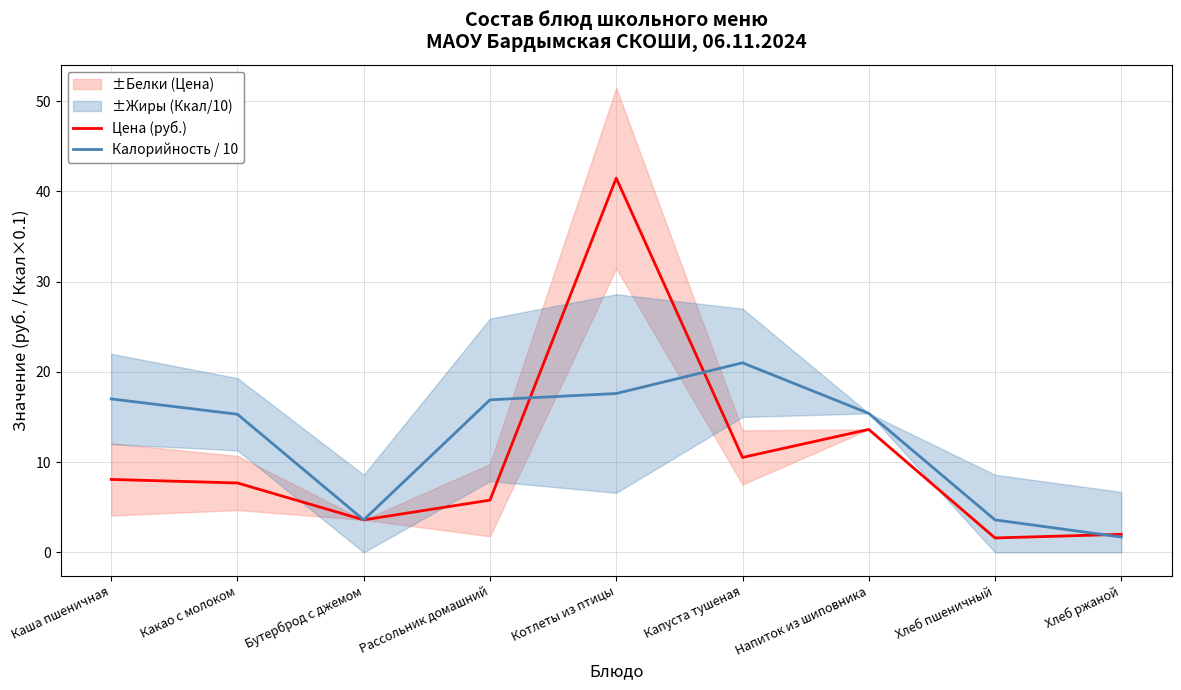

True or false: Цена (руб.) has a value of 10.5 at Капуста тушеная.

True